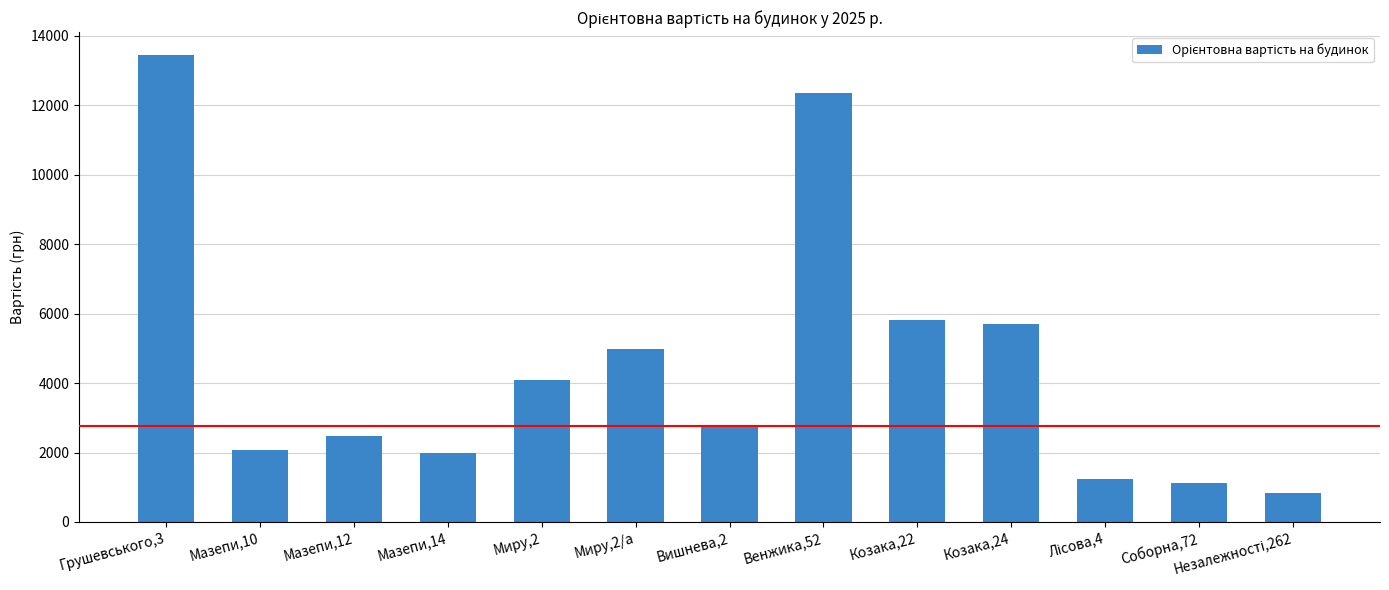

What is the change in value from Венжика,52 to Соборна,72?

-11234.8